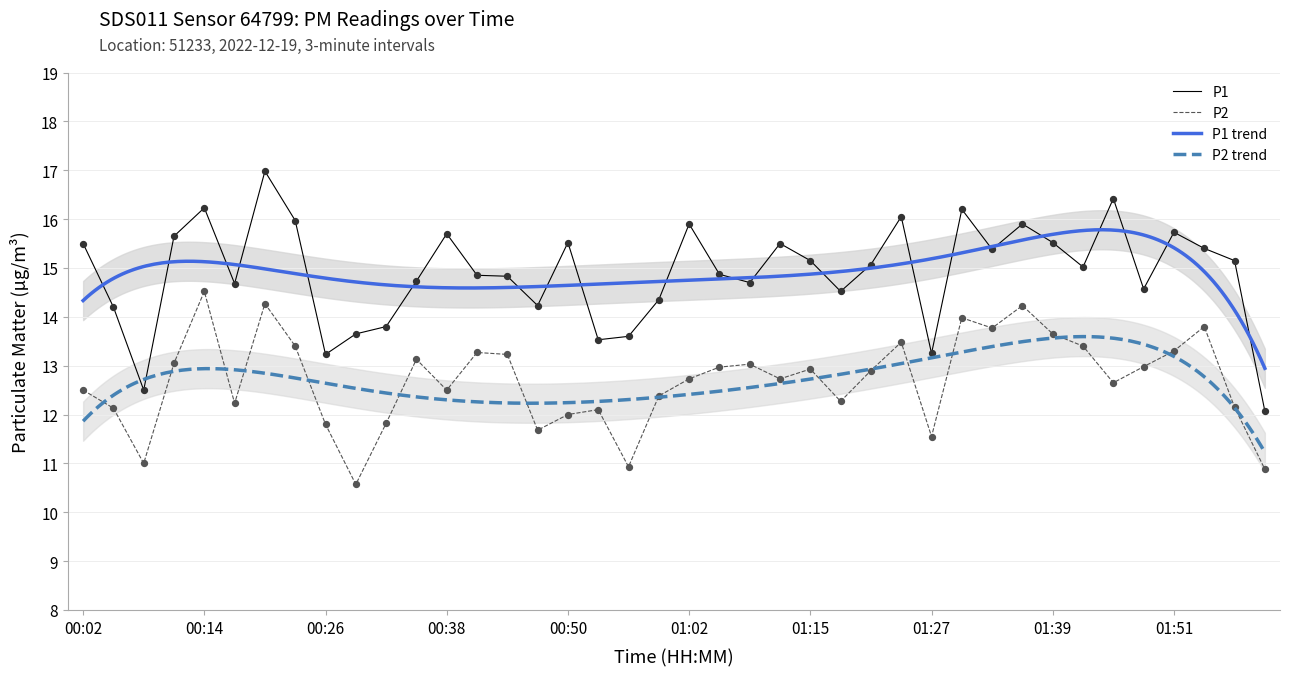

Which series has the largest total across all categories?

P1